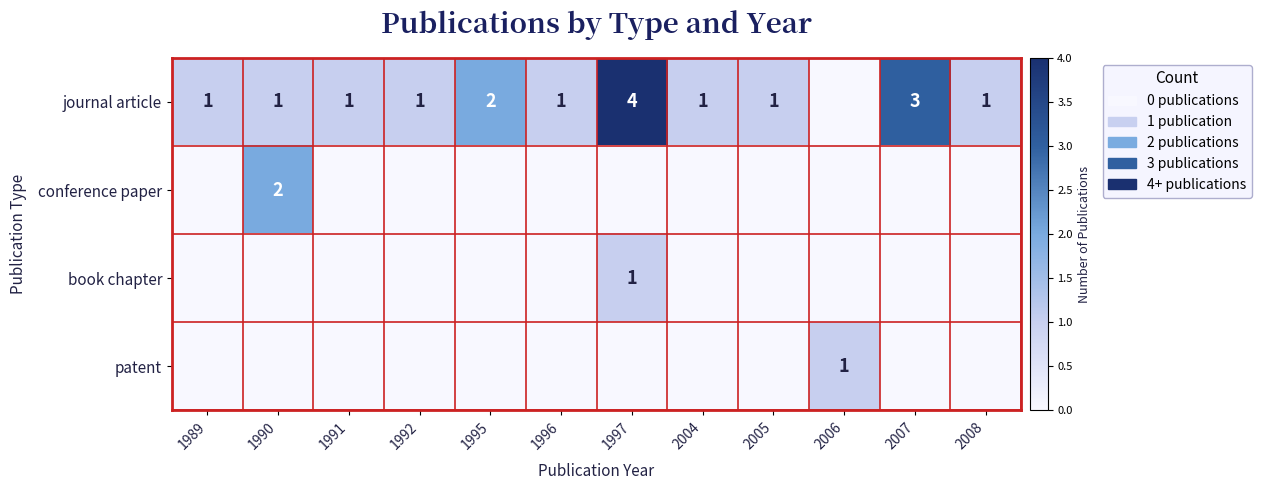

The journal article series shows 1 at 2005. True or false?

True